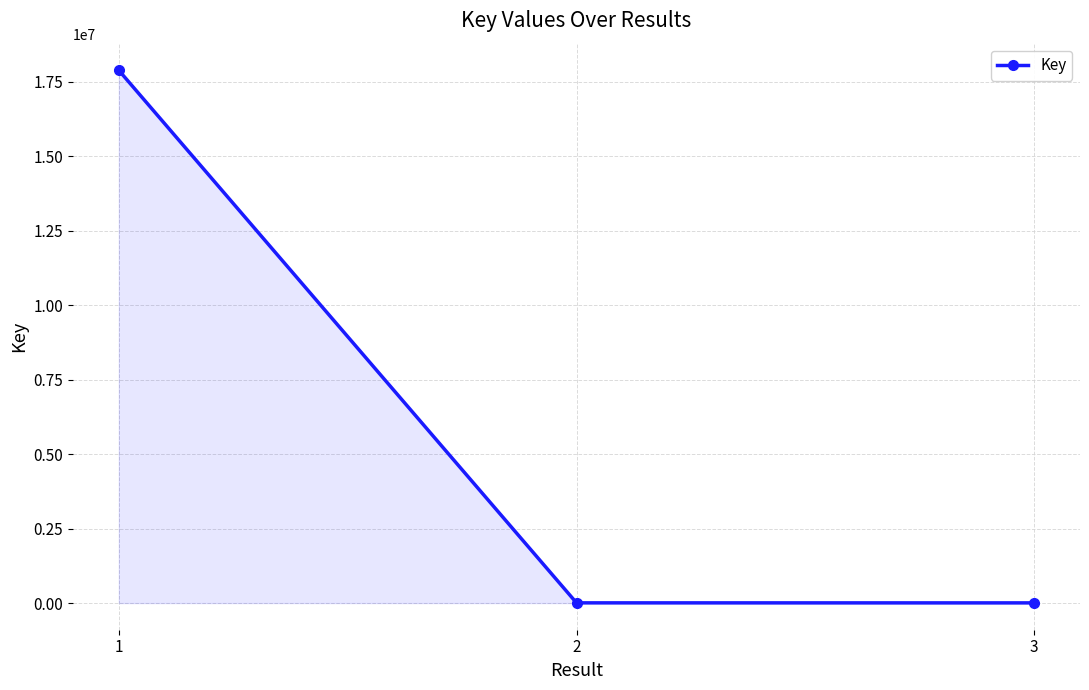

Does the chart have visible grid lines?

Yes